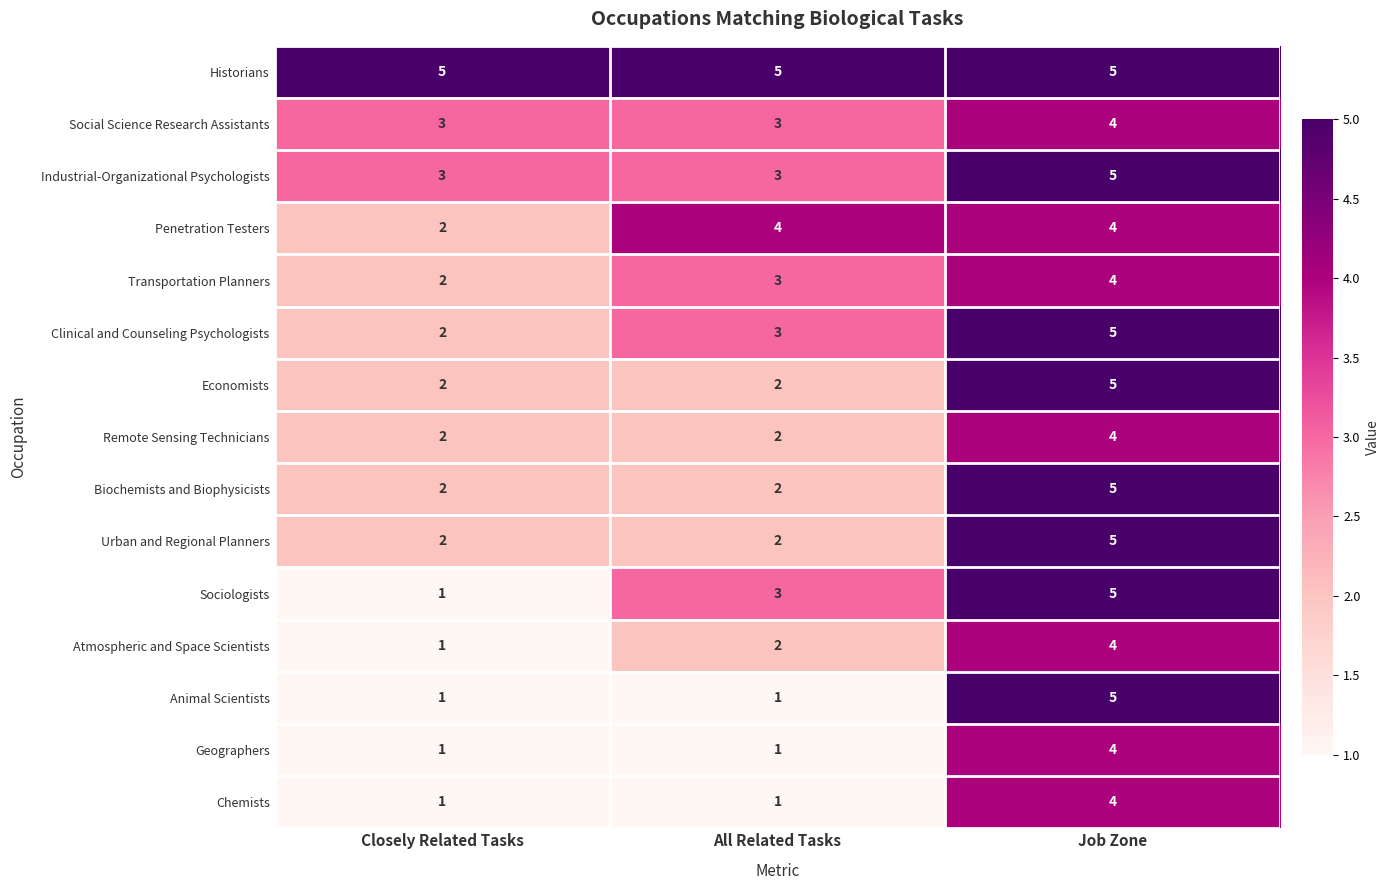

Between All Related Tasks and Job Zone, which series saw the biggest shift?

Animal Scientists